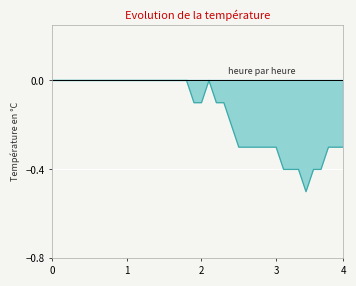

True or false: there are more than 0 points higher than both neighbors.

True